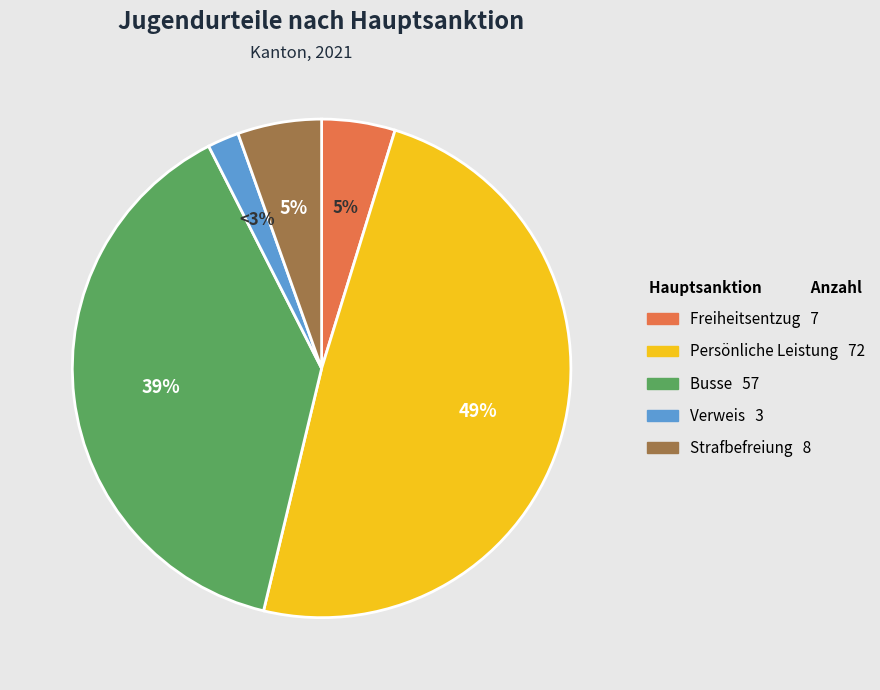

Count the number of slices in the pie.

5